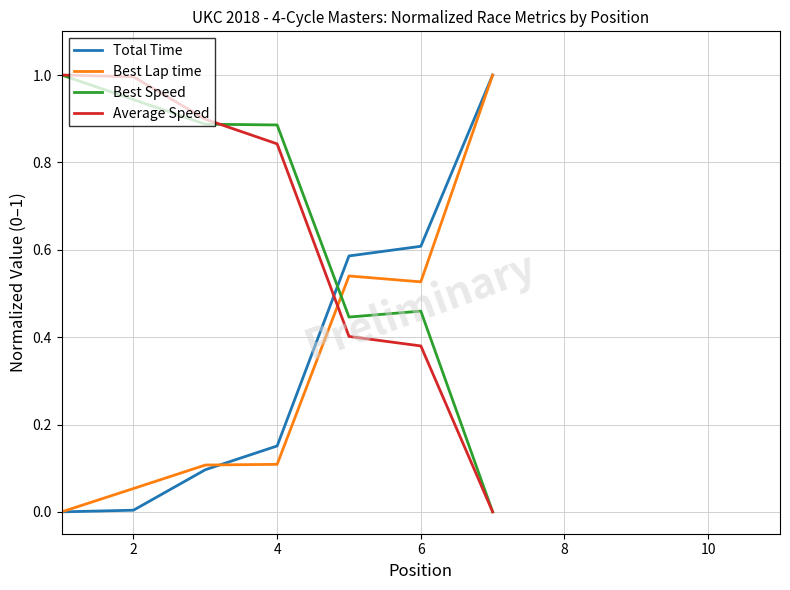

How many intersections are there between Average Speed and Total Time?

1